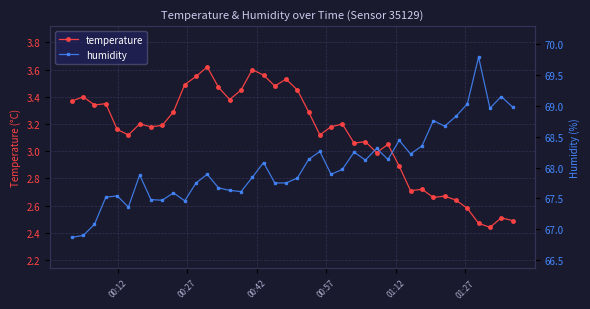

What is the minimum value shown in the chart?

2.4